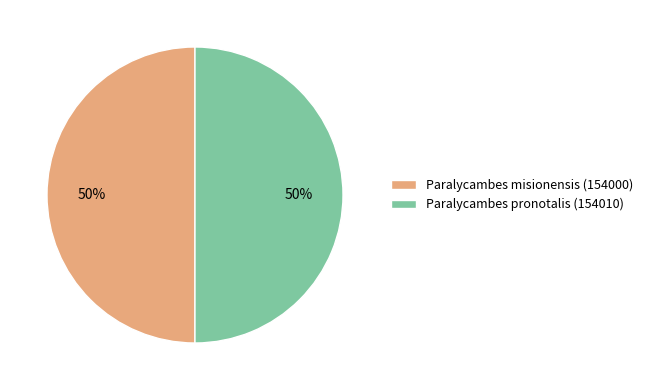

Is it true that Paralycambes pronotalis (154010) is 50% of the pie?

True